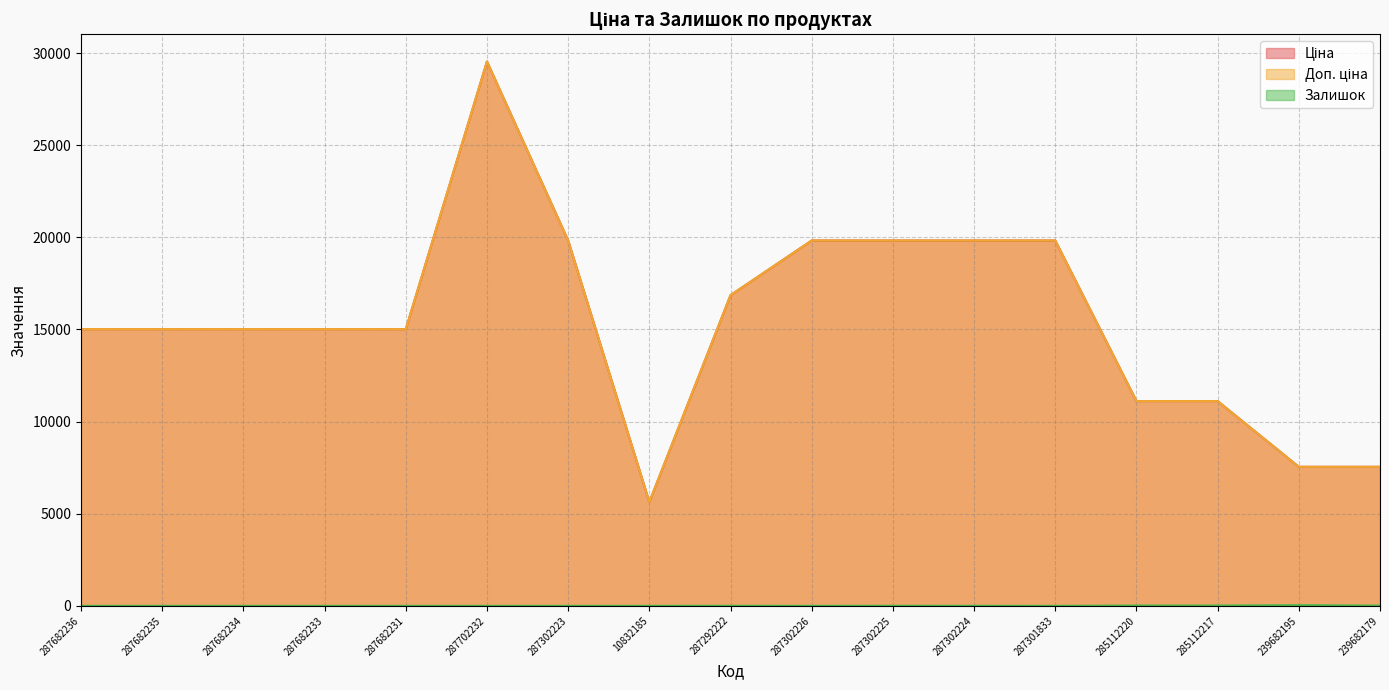

The Залишок series shows 5.4 at 239682179. True or false?

False